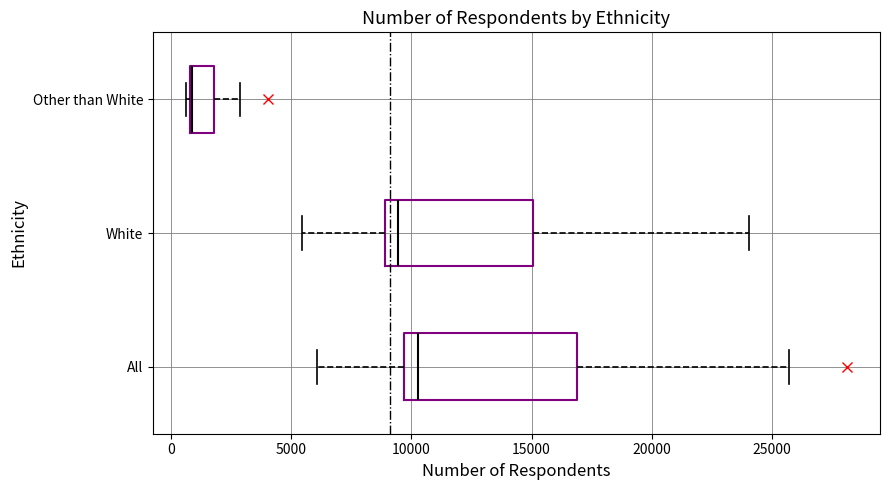

Reading bottom to top, read every box against the x-axis: the position of its median line, the range the box covers, and the ends of its whiskers. The values are not printed on the chart, so give them approximately, as read against the axis.

All: median 10500, box 9500 to 17000, whiskers 6000 to 25500
White: median 9500, box 9000 to 15000, whiskers 5500 to 24000
Other than White: median 1000 (drawn on the box's left edge), box 1000 to 2000, whiskers 500 to 3000